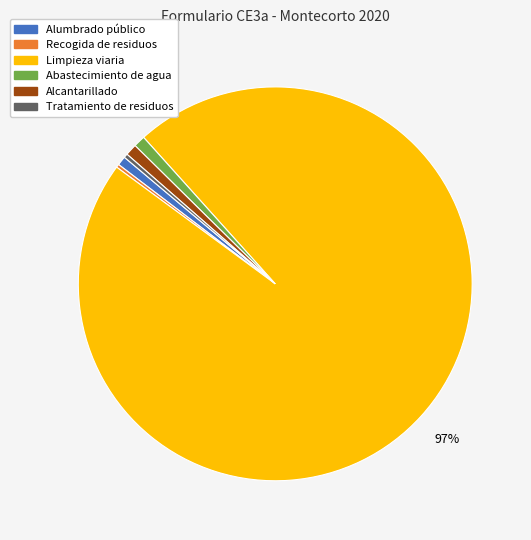

Is the sum of Alcantarillado and Tratamiento de residuos greater than half?

No